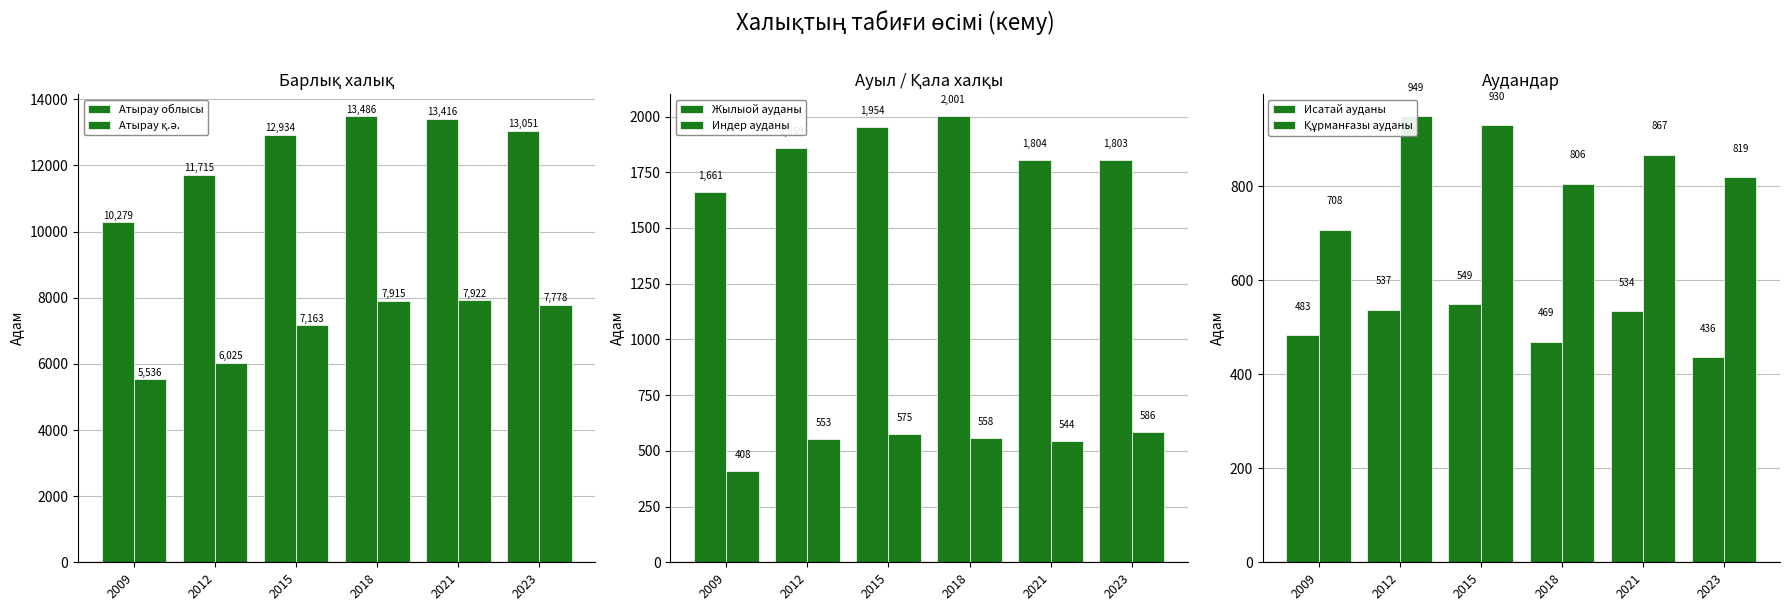

What is the greatest value displayed?

13486